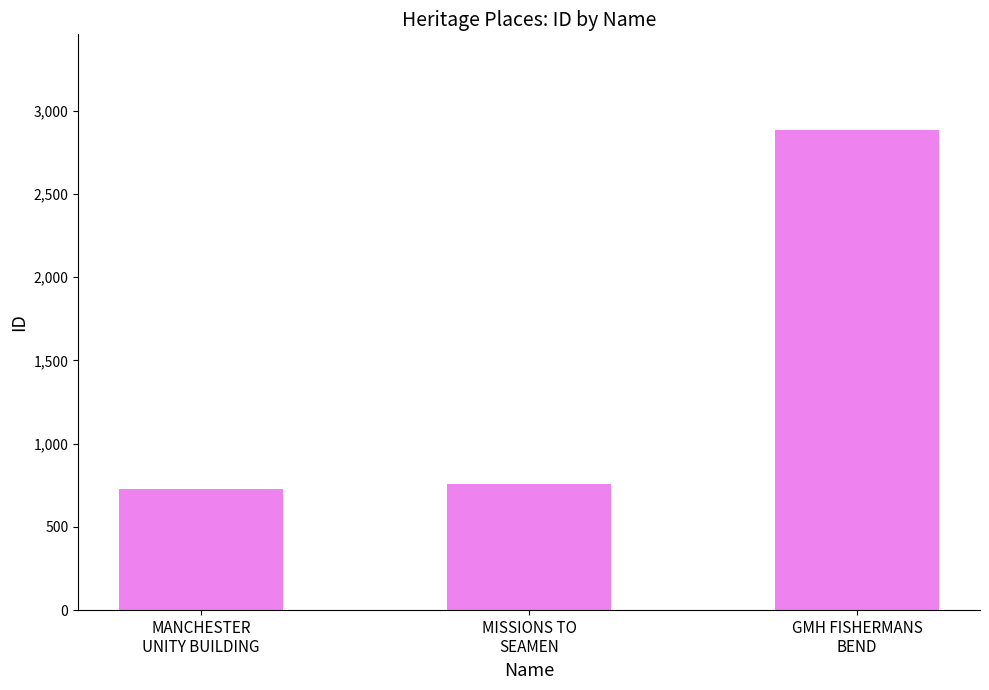

What is the label of the 3rd bar from the right?

MANCHESTER
UNITY BUILDING